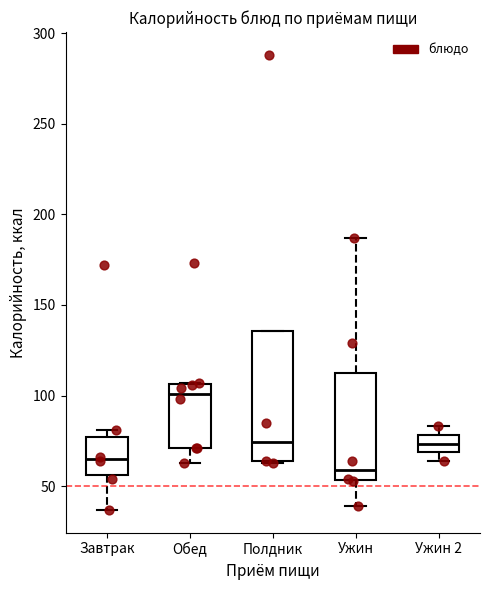

Where does the median line of the box for Завтрак sit on the y-axis? The values are not printed on the chart, so give them approximately, as read against the axis.

65